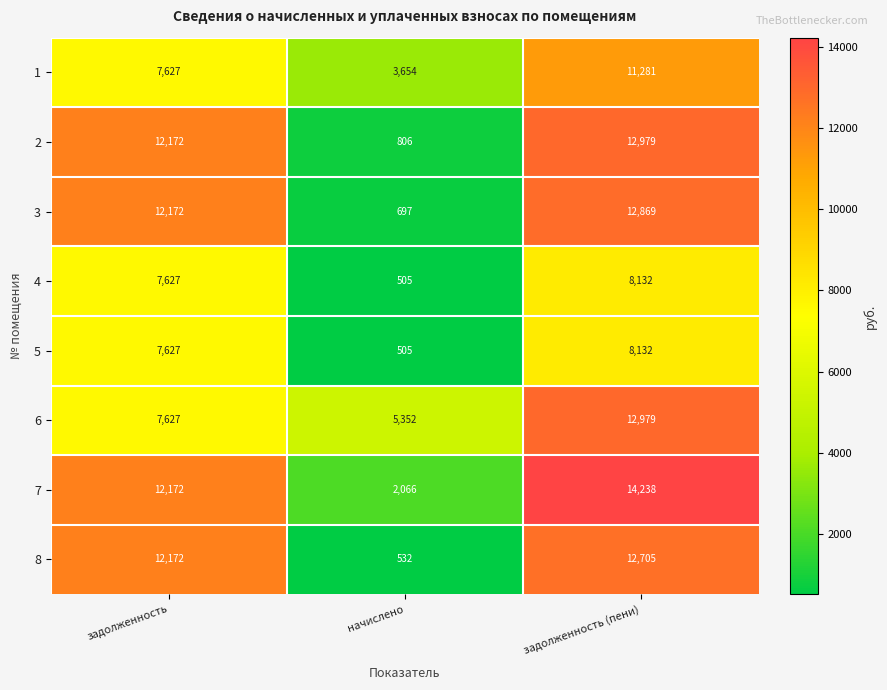

Which label corresponds to the largest value in the chart?

задолженность (пени)